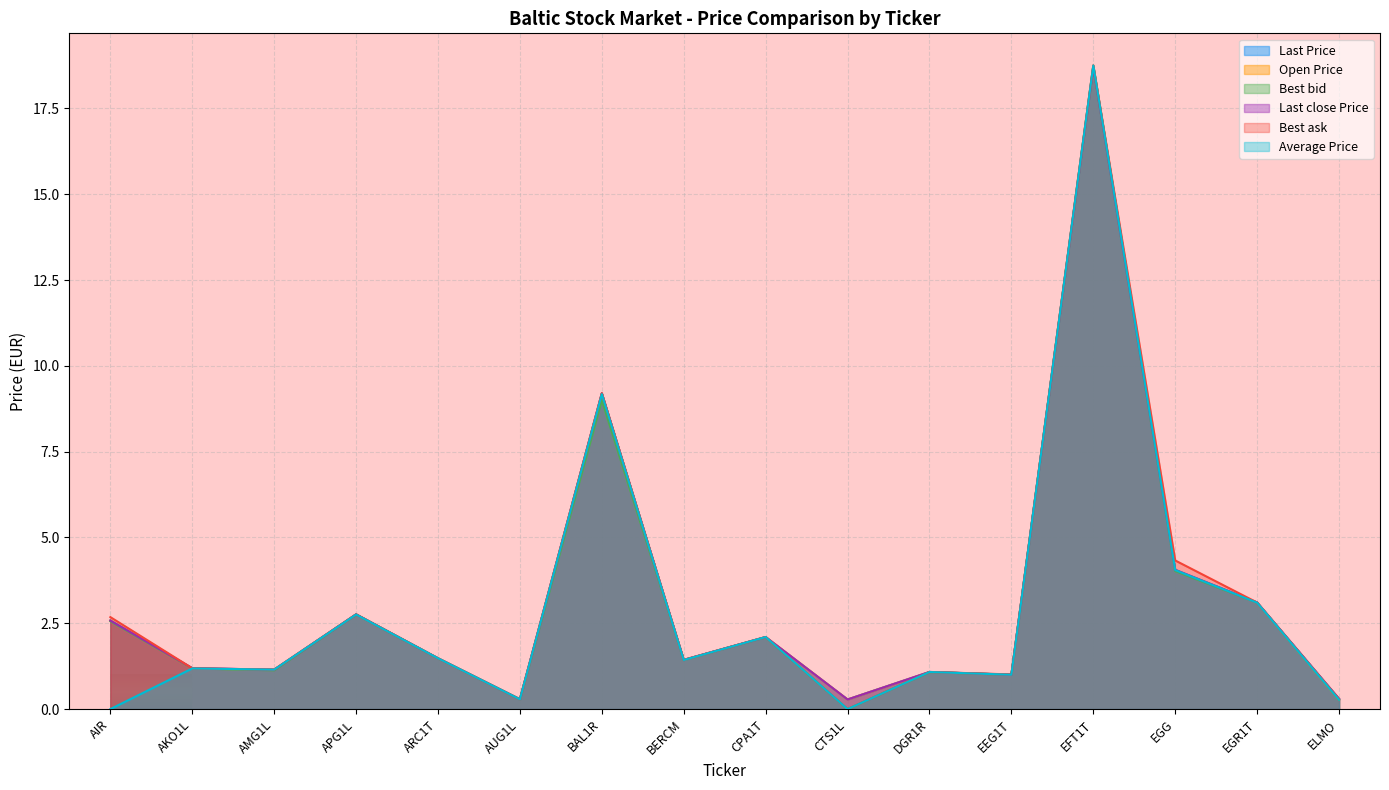

How many data points does each series have?

16